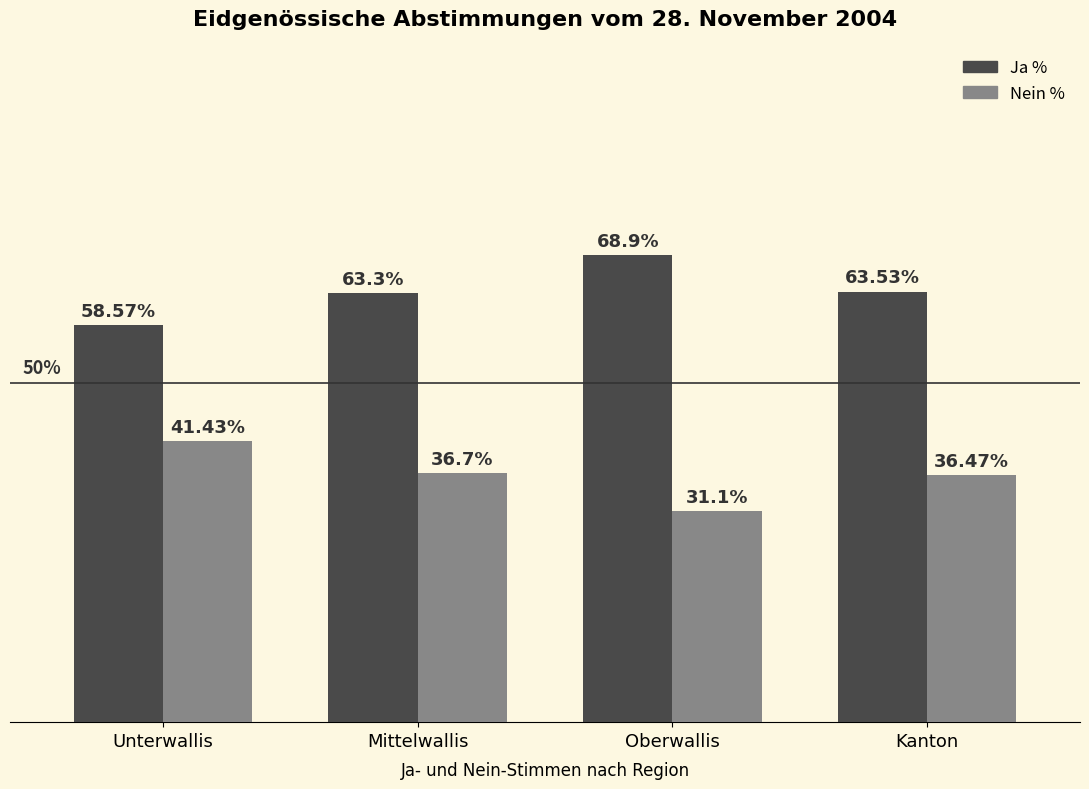

Which category has the highest value in the Ja % series?

Oberwallis